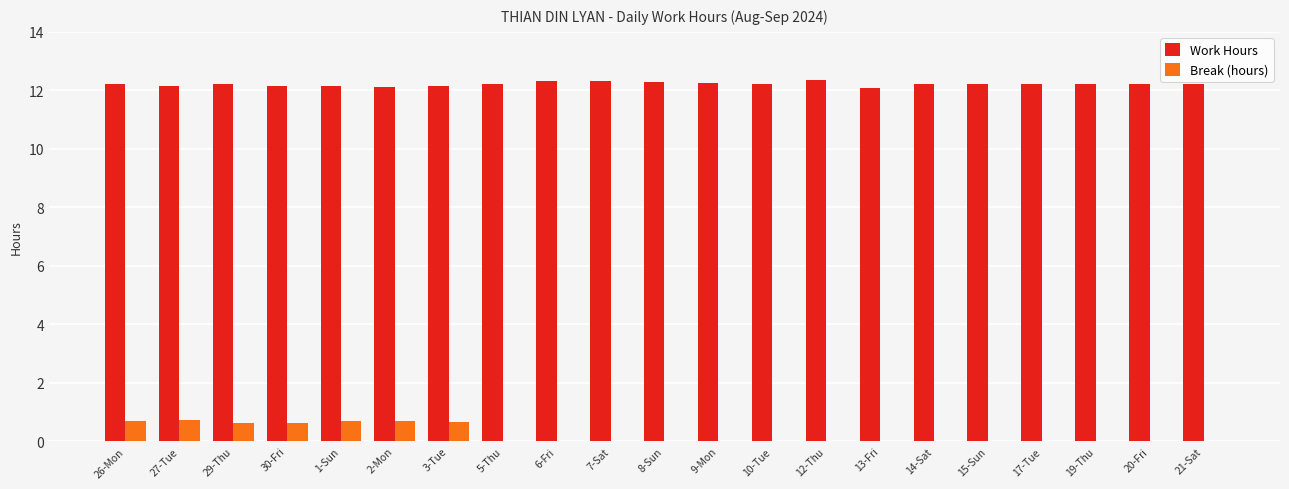

Is the value of Break (hours) at 8-Sun greater than the value of Work Hours at 26-Mon?

No